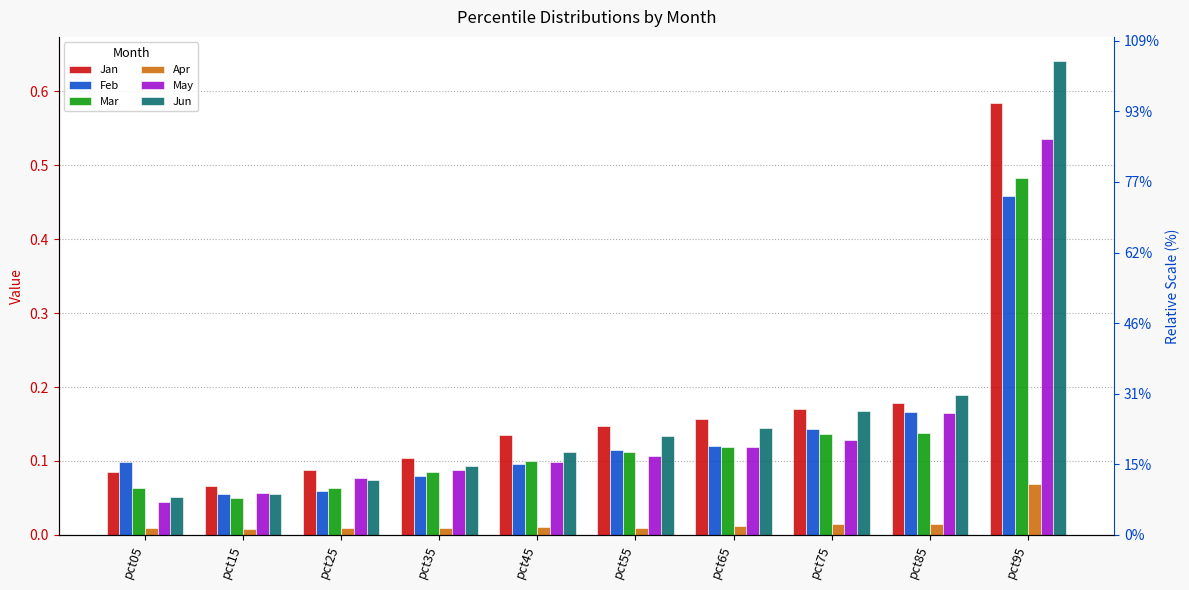

What is the difference between the maximum and minimum values in the Mar series?

0.4